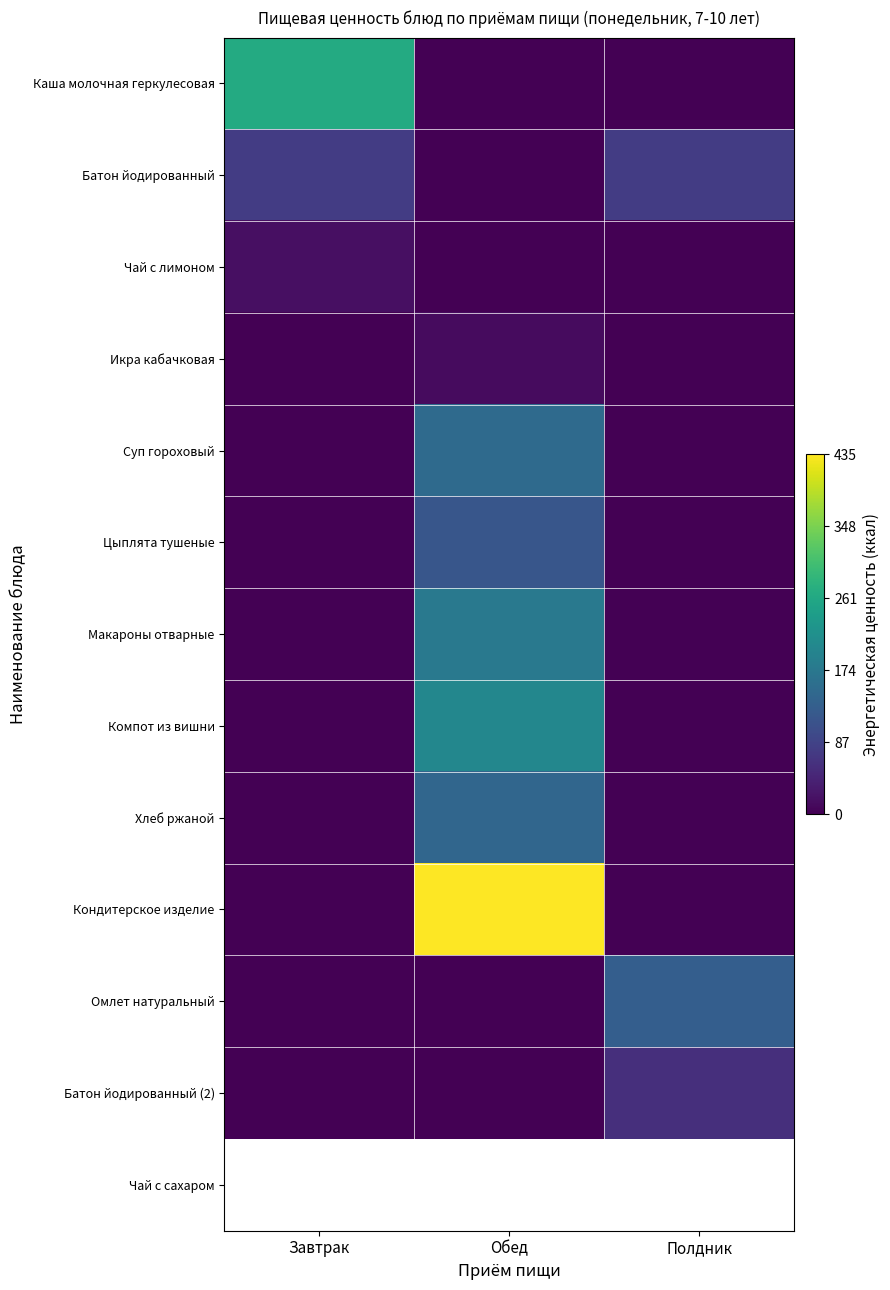

Reading right to left, extract all data points from this chart.

Каша молочная геркулесовая: Полдник=0.0	Обед=0.0	Завтрак=266.2
Батон йодированный: Полдник=77.9	Обед=0.0	Завтрак=77.9
Чай с лимоном: Полдник=0.0	Обед=0.0	Завтрак=18.5
Икра кабачковая: Полдник=0.0	Обед=12.7	Завтрак=0.0
Суп гороховый: Полдник=0.0	Обед=149.6	Завтрак=0.0
Цыплята тушеные: Полдник=0.0	Обед=116.7	Завтрак=0.0
Макароны отварные: Полдник=0.0	Обед=175.5	Завтрак=0.0
Компот из вишни: Полдник=0.0	Обед=200.8	Завтрак=0.0
Хлеб ржаной: Полдник=0.0	Обед=143.4	Завтрак=0.0
Кондитерское изделие: Полдник=0.0	Обед=435.1	Завтрак=0.0
Омлет натуральный: Полдник=129.2	Обед=0.0	Завтрак=0.0
Батон йодированный (2): Полдник=58.4	Обед=0.0	Завтрак=0.0